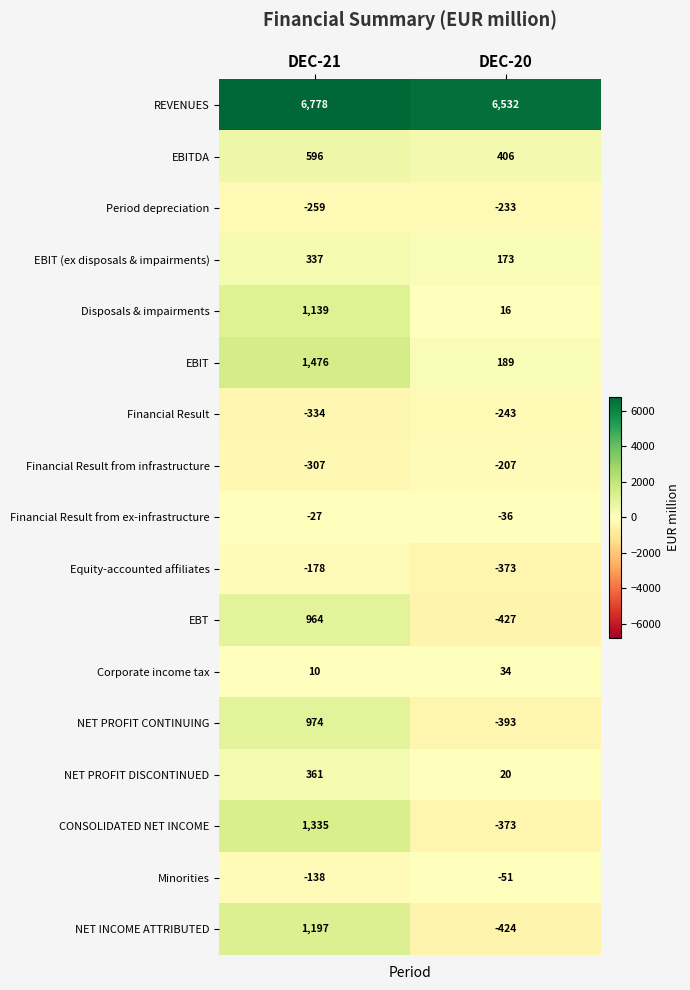

Which series has the widest spread of values?

CONSOLIDATED NET INCOME